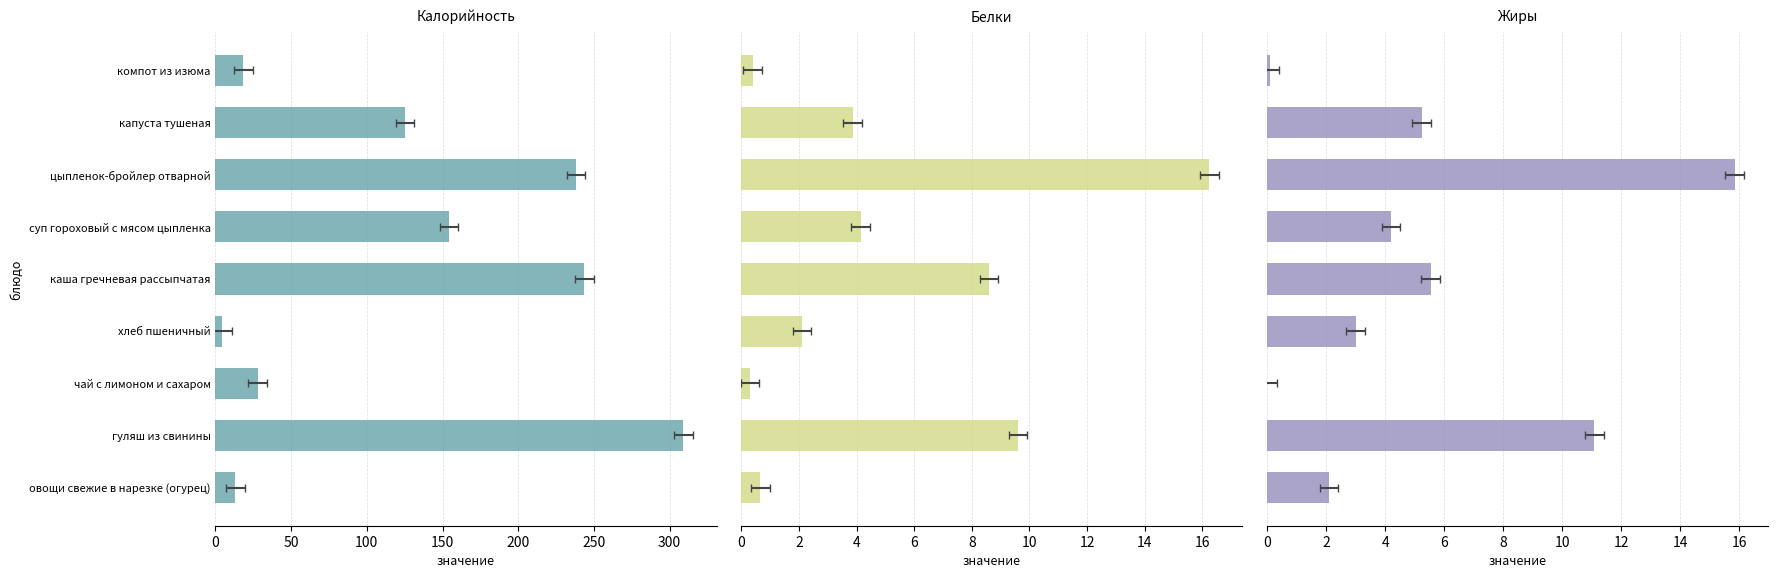

True or false: Жиры has a value of 0.0 at чай с лимоном и сахаром.

True